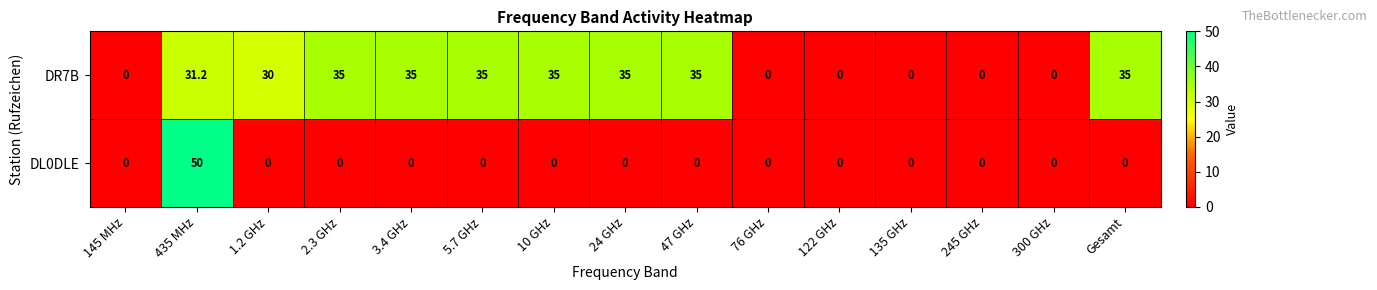

How many distinct data groups are displayed?

2